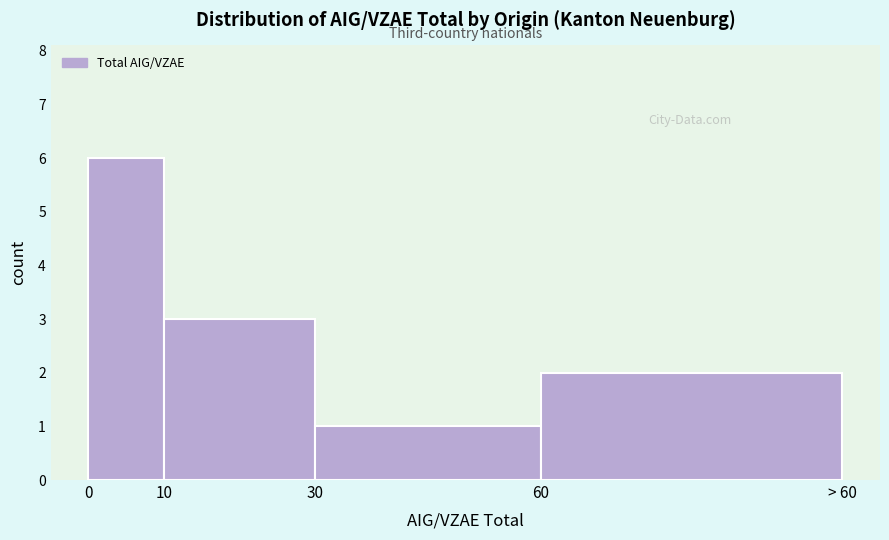

Reading left to right, what are all the values shown in this chart?

6	3	1	2